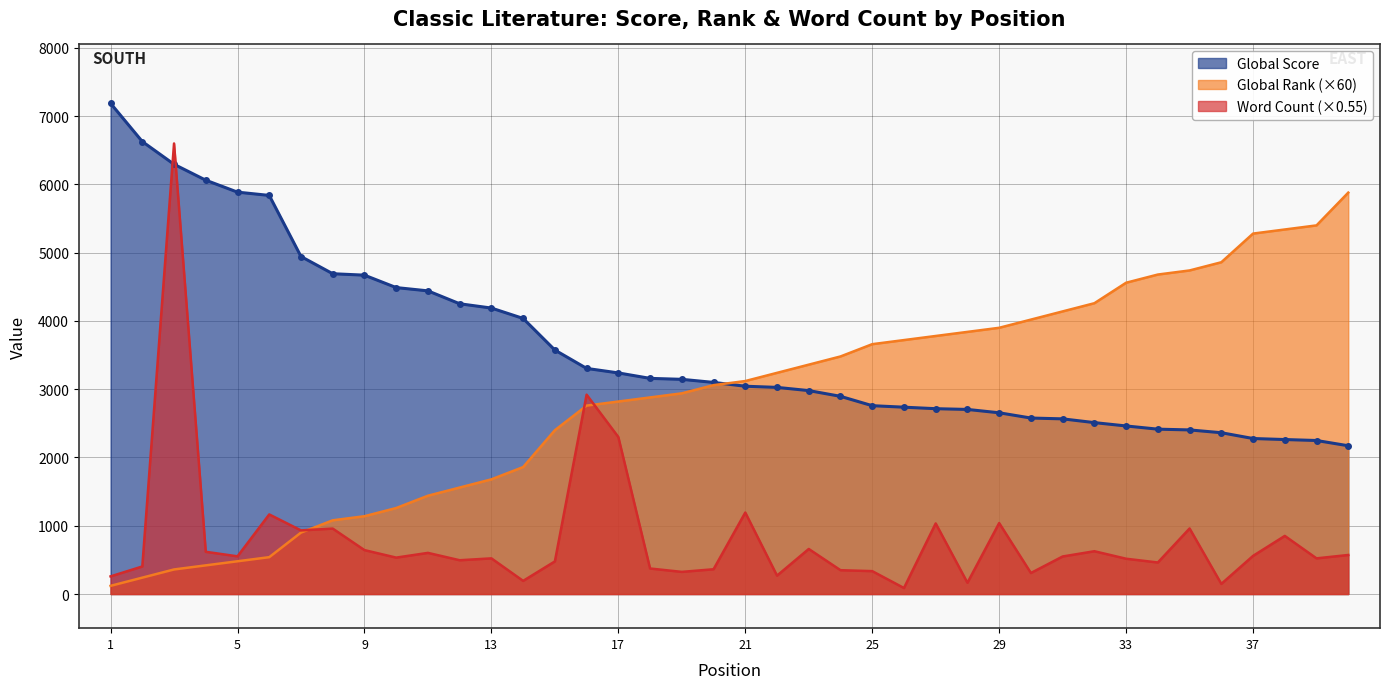

Reading right to left, transcribe all the data shown in this chart.

Global Score: 40=2172.0	39=2249.0	38=2263.0	37=2278.0	36=2363.0	35=2404.0	34=2415.0	33=2462.0	32=2511.0	31=2566.0	30=2578.0	29=2655.0	28=2704.0	27=2715.0	26=2737.0	25=2759.0	24=2896.0	23=2980.0	22=3027.0	21=3044.0	20=3100.0	19=3145.0	18=3159.0	17=3239.0	16=3305.0	15=3574.0	14=4037.0	13=4189.0	12=4252.0	11=4441.0	10=4489.0	9=4671.0	8=4692.0	7=4944.0	6=5839.0	5=5887.0	4=6062.0	3=6295.0	2=6628.0	1=7188.0
Global Rank: 40=5880.0	39=5400.0	38=5340.0	37=5280.0	36=4860.0	35=4740.0	34=4680.0	33=4560.0	32=4260.0	31=4140.0	30=4020.0	29=3900.0	28=3840.0	27=3780.0	26=3720.0	25=3660.0	24=3480.0	23=3360.0	22=3240.0	21=3120.0	20=3060.0	19=2940.0	18=2880.0	17=2820.0	16=2760.0	15=2400.0	14=1860.0	13=1680.0	12=1560.0	11=1440.0	10=1260.0	9=1140.0	8=1080.0	7=900.0	6=540.0	5=480.0	4=420.0	3=360.0	2=240.0	1=120.0
Word Count (hundreds): 40=572.0	39=522.5	38=851.4	37=558.8	36=148.5	35=960.3	34=462.0	33=517.0	32=627.0	31=550.0	30=308.0	29=1039.5	28=165.0	27=1034.0	26=88.0	25=335.5	24=349.2	23=660.0	22=269.5	21=1193.5	20=363.0	19=324.5	18=374.0	17=2299.6	16=2920.5	15=478.0	14=192.5	13=522.5	12=495.0	11=602.8	10=533.5	9=643.5	8=958.7	7=932.3	6=1166.0	5=552.2	4=618.8	3=6600.0	2=403.7	1=258.5